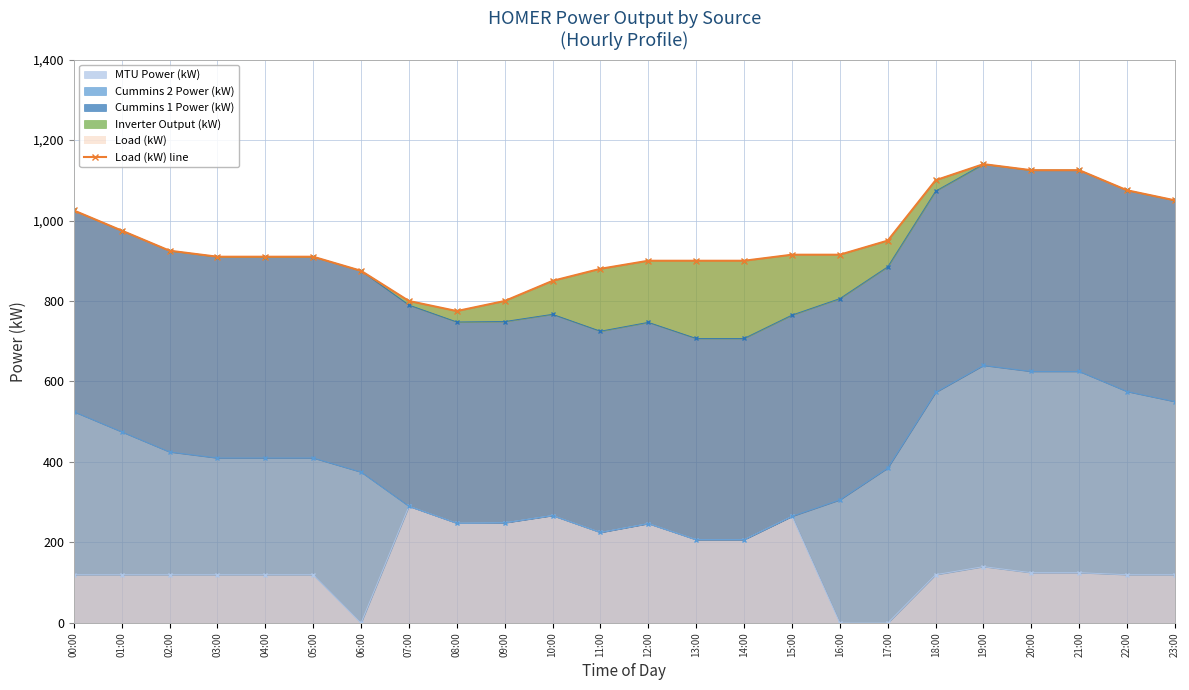

Reading left to right, transcribe all the data shown in this chart.

00:00=1025	01:00=975	02:00=925	03:00=910	04:00=910	05:00=910	06:00=875	07:00=800	08:00=775	09:00=800	10:00=850	11:00=880	12:00=900	13:00=900	14:00=900	15:00=915	16:00=915	17:00=950	18:00=1100	19:00=1140	20:00=1125	21:00=1125	22:00=1075	23:00=1050